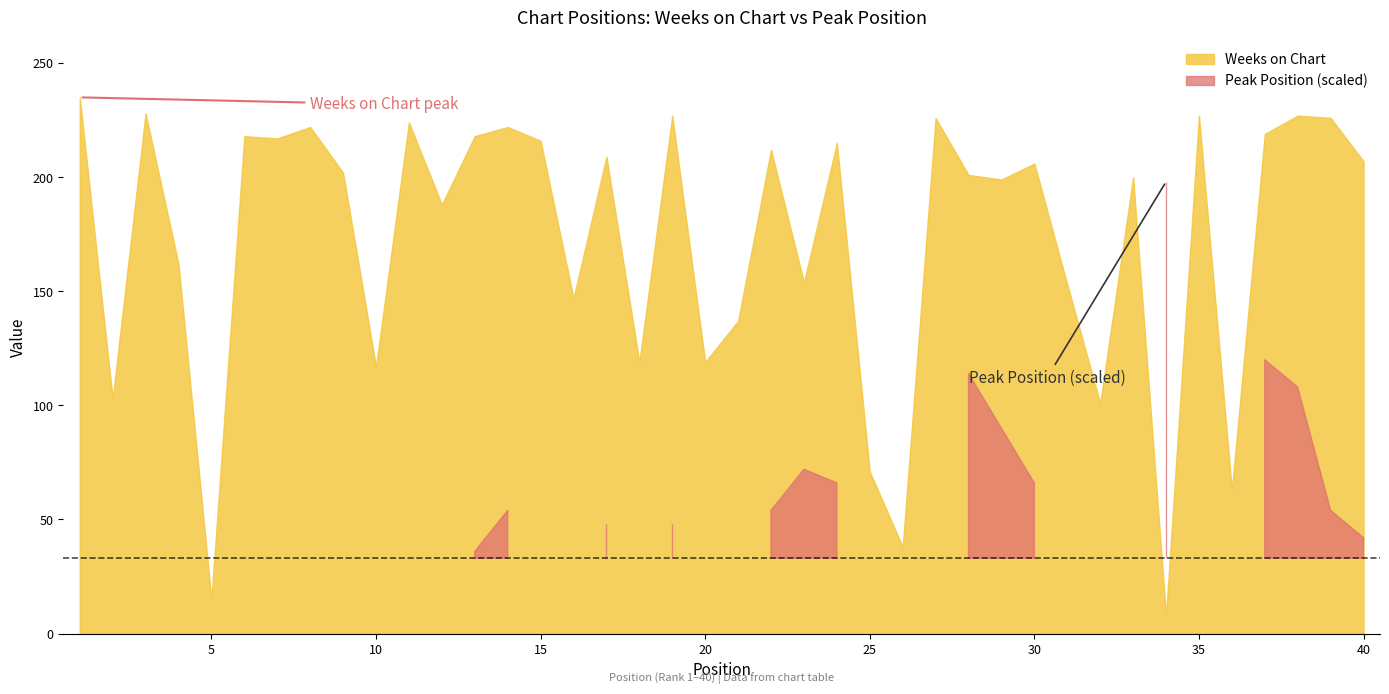

What is the total value across all series at 12?

189